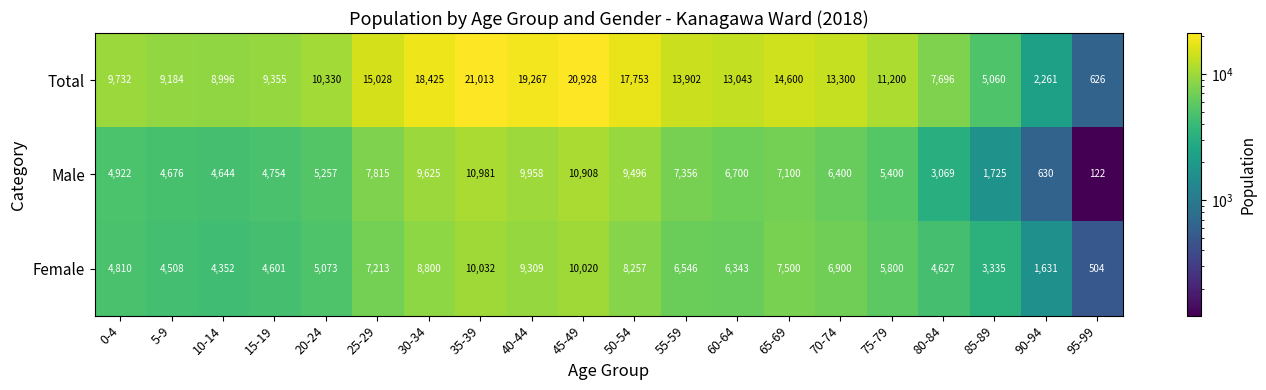

What is the difference between the second highest and second lowest values in the Total series?

18667